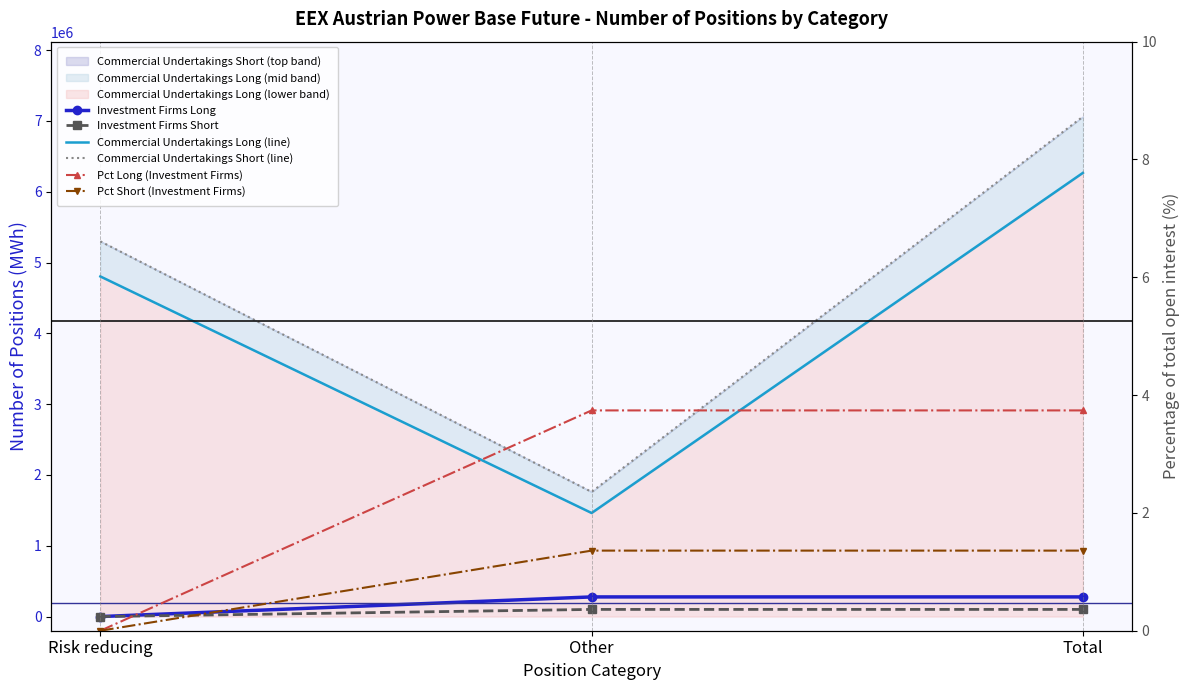

What is the value of the Investment Firms Short point at the 3rd from the left?

100928.0